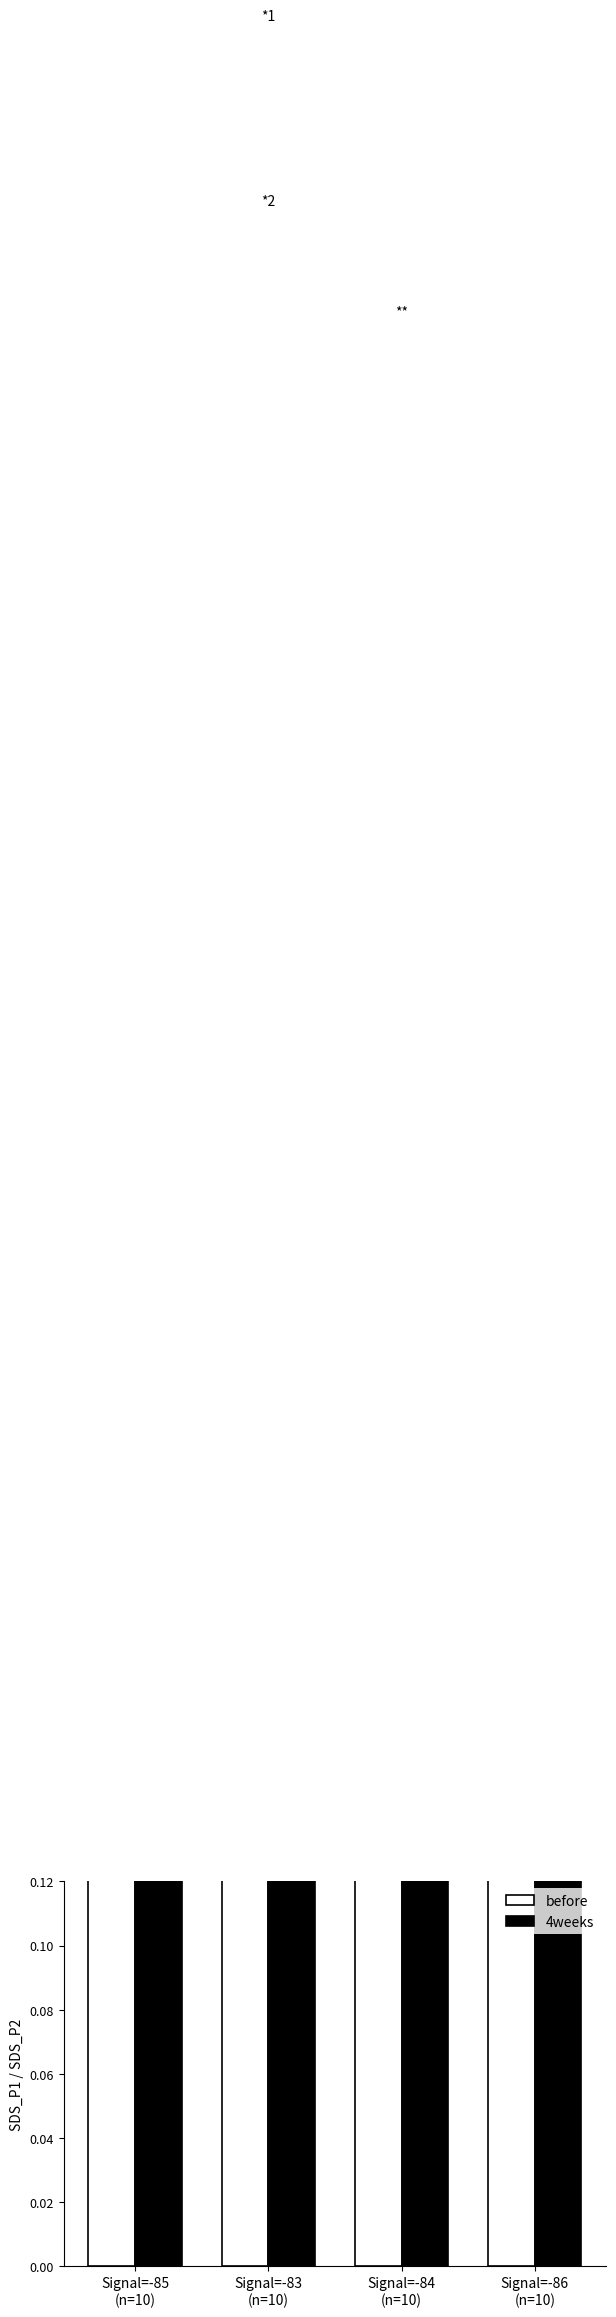

What is the difference between the highest and lowest values at Signal=-83
(n=10)?

0.2